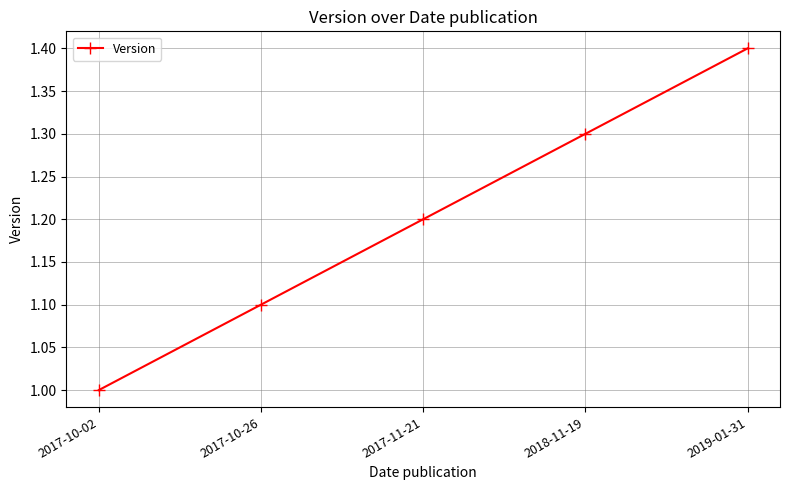

What is the difference between the maximum and minimum values?

0.4